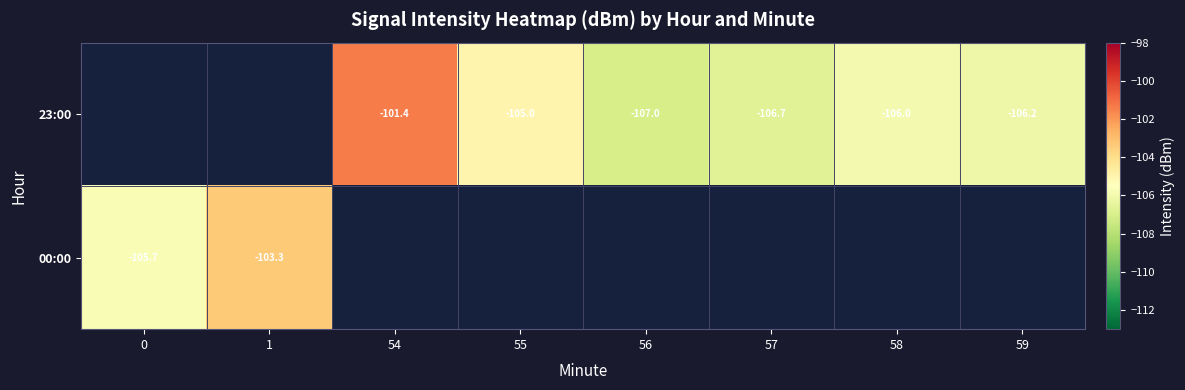

What is the difference between the 23:00 values at 54 and 56?

5.6